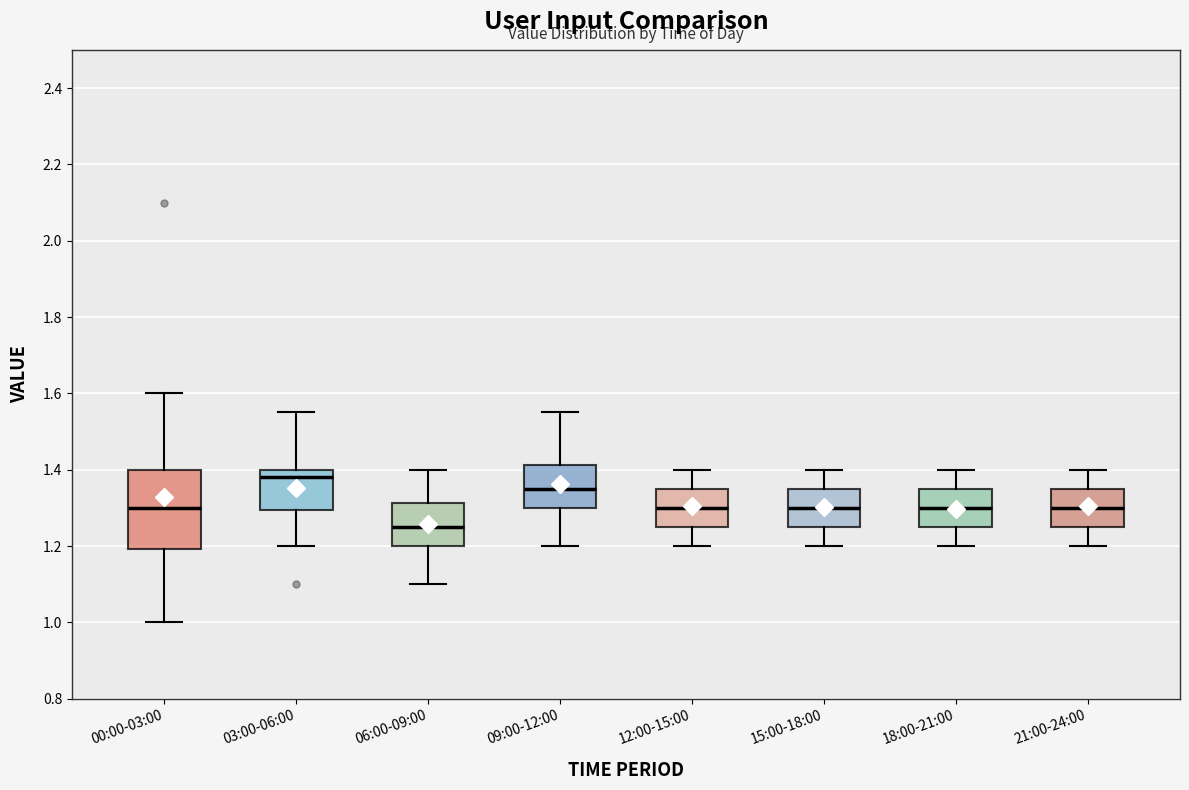

Reading left to right, transcribe this box plot: for each box, give where its median line is, the range the box spans, and where its two whiskers end, as read against the y-axis. The values are not printed on the chart, so give them approximately, as read against the axis.

00:00-03:00: median 1.30, box 1.20 to 1.40, whiskers 1.00 to 1.60
03:00-06:00: median 1.38, box 1.30 to 1.40, whiskers 1.20 to 1.56
06:00-09:00: median 1.26, box 1.20 to 1.32, whiskers 1.10 to 1.40
09:00-12:00: median 1.36, box 1.30 to 1.42, whiskers 1.20 to 1.56
12:00-15:00: median 1.30, box 1.26 to 1.36, whiskers 1.20 to 1.40
15:00-18:00: median 1.30, box 1.26 to 1.36, whiskers 1.20 to 1.40
18:00-21:00: median 1.30, box 1.26 to 1.36, whiskers 1.20 to 1.40
21:00-24:00: median 1.30, box 1.26 to 1.36, whiskers 1.20 to 1.40